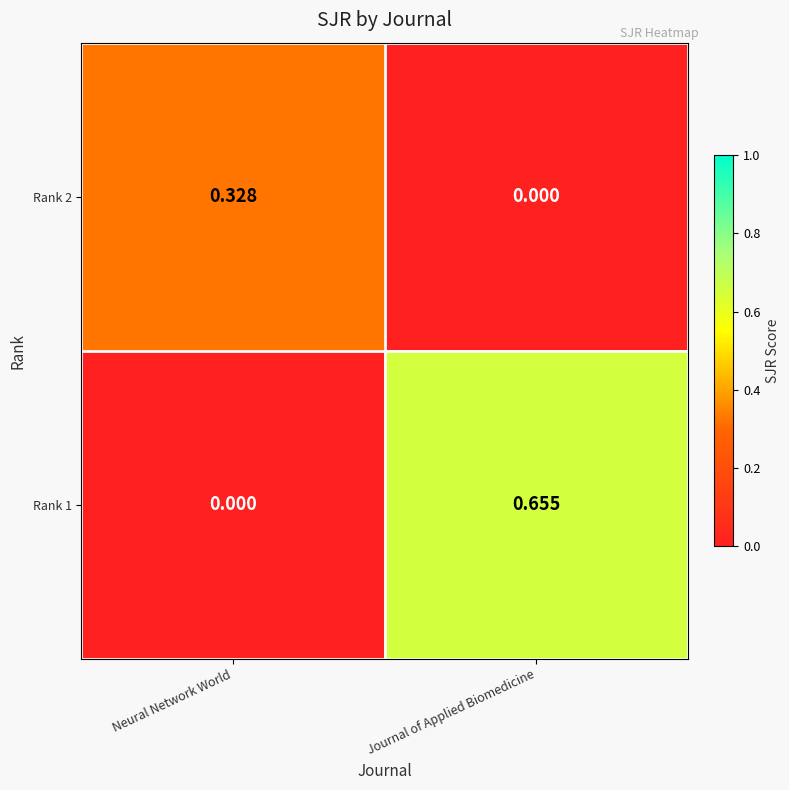

Rank the series by their average value, from highest to lowest.

Rank 1, Rank 2